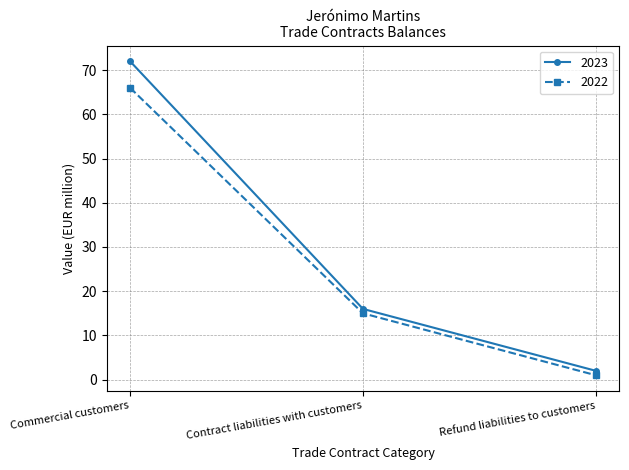

List the series in order of their peak value, lowest first.

2022, 2023